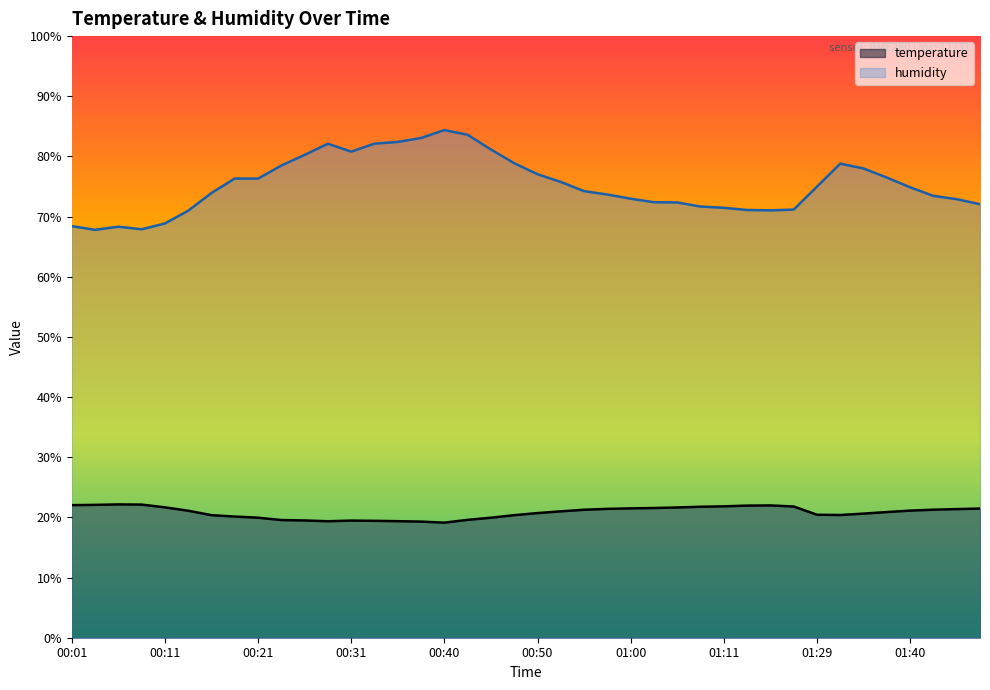

What is the spread (max minus min) of values at 00:57?

52.2